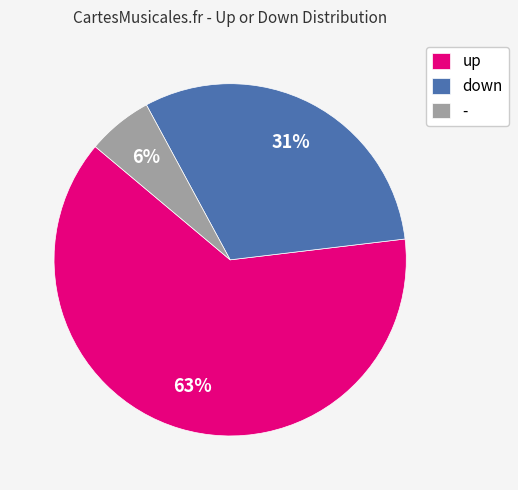

Which slice is the smallest?

-